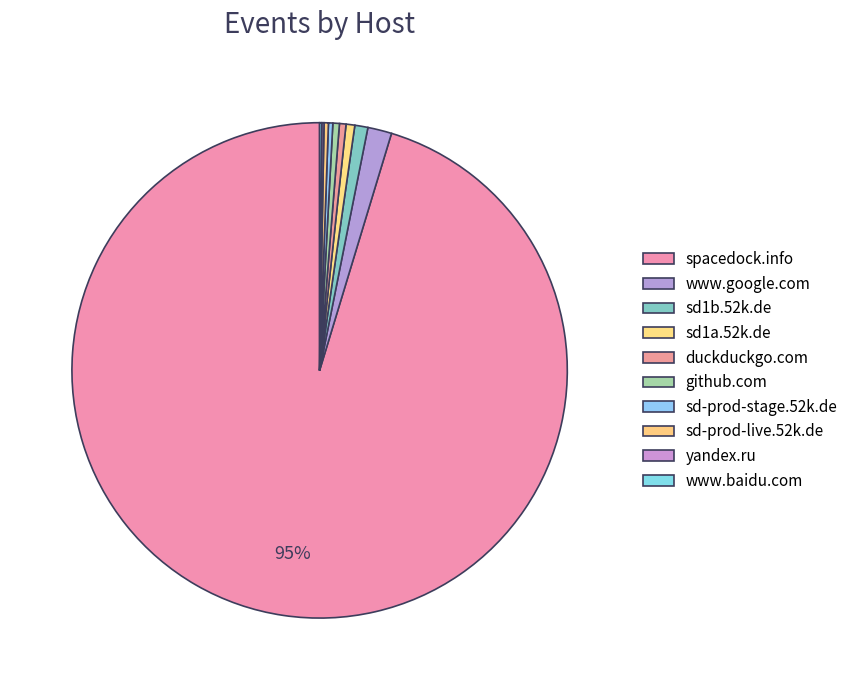

Rank the categories by value from lowest to highest.

yandex.ru, www.baidu.com, sd-prod-stage.52k.de, sd-prod-live.52k.de, duckduckgo.com, github.com, sd1a.52k.de, sd1b.52k.de, www.google.com, spacedock.info